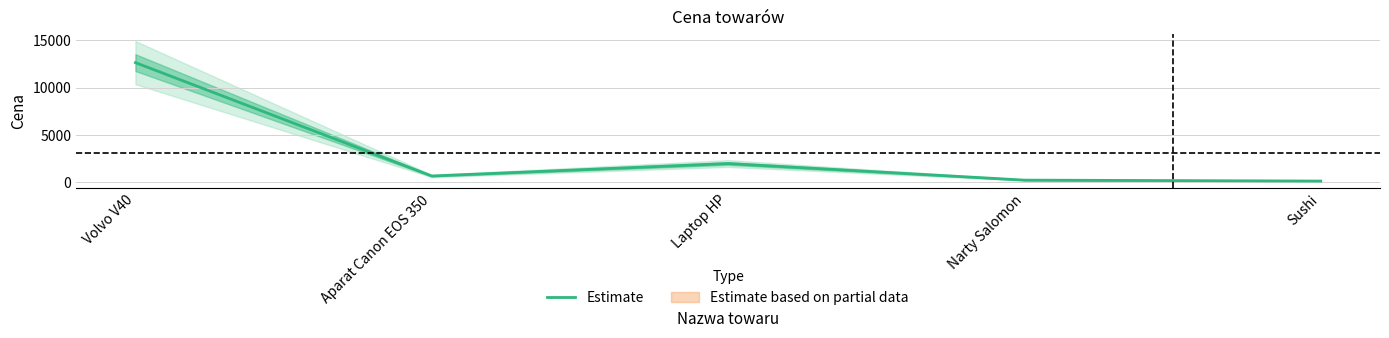

What is the ratio of the value at Narty Salomon to the value at Laptop HP?

0.1